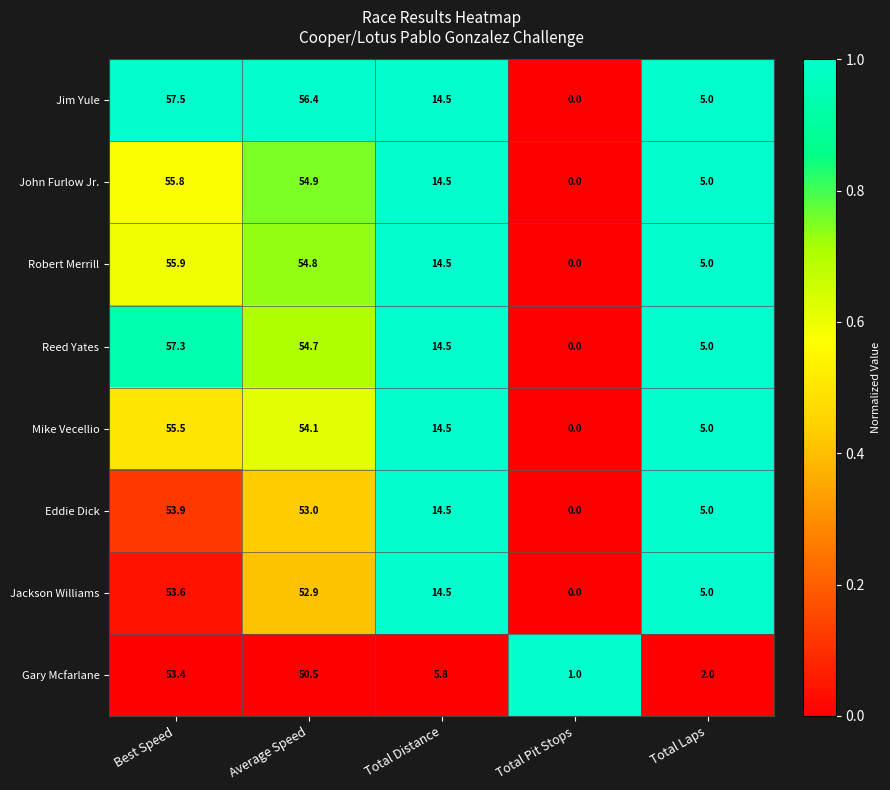

True or false: Reed Yates has a value of 21.7 at Average Speed.

False